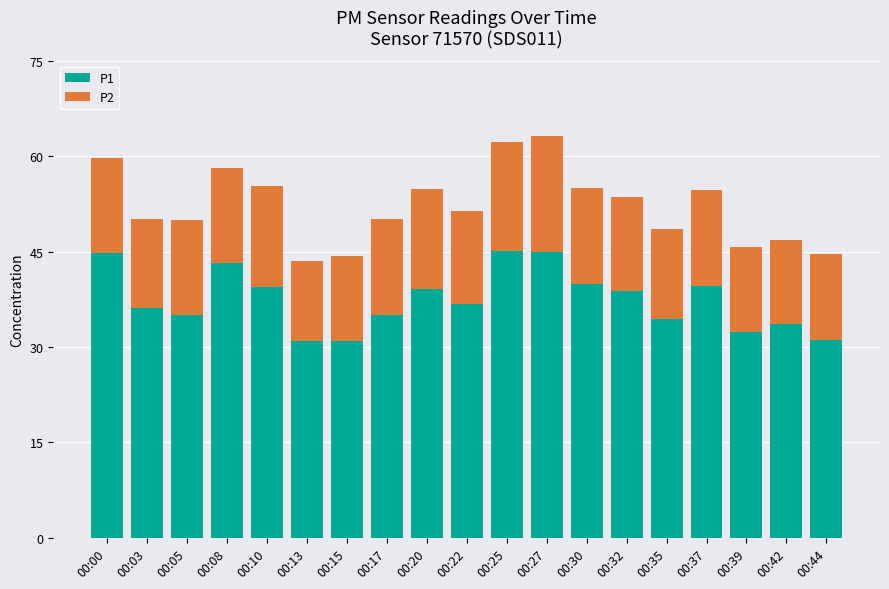

What is the maximum value for P1?

45.0